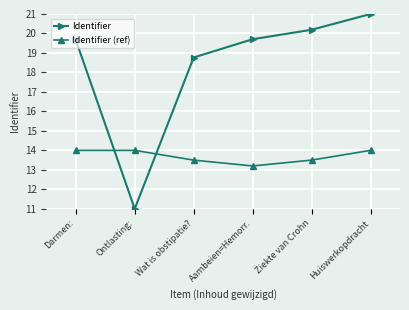

What is the approximate value of Identifier (ref) at Wat is obstipatie??

13.5